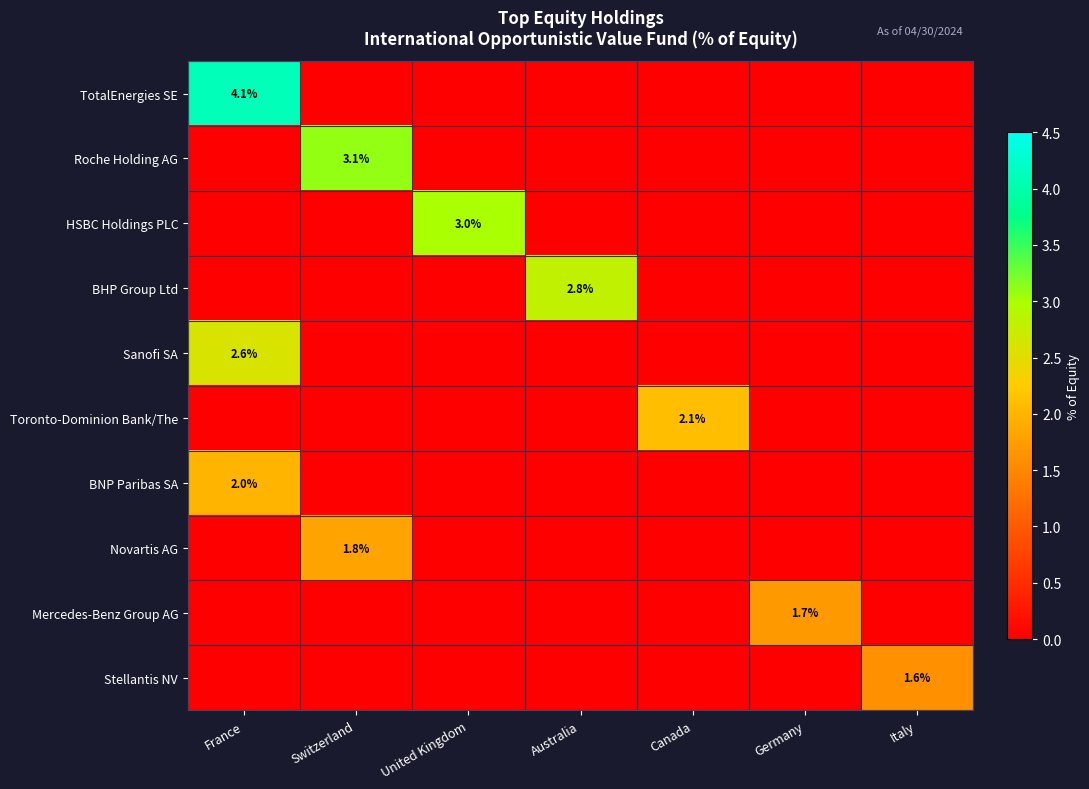

True or false: TotalEnergies SE has a value of 4.1 at France.

True